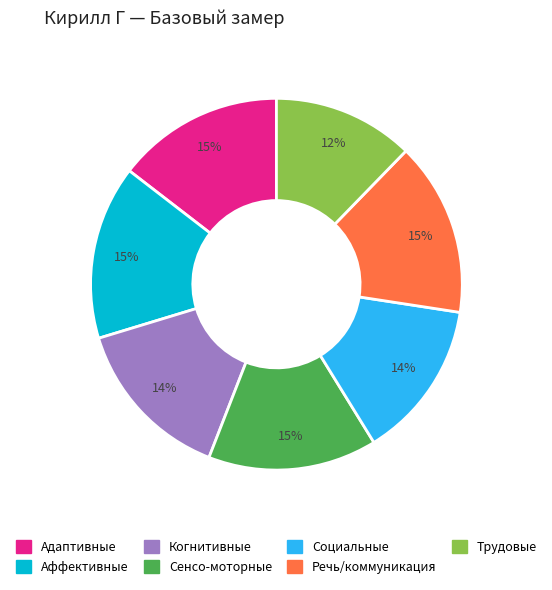

Do Речь/коммуникация and Трудовые together represent more than half of the pie?

No